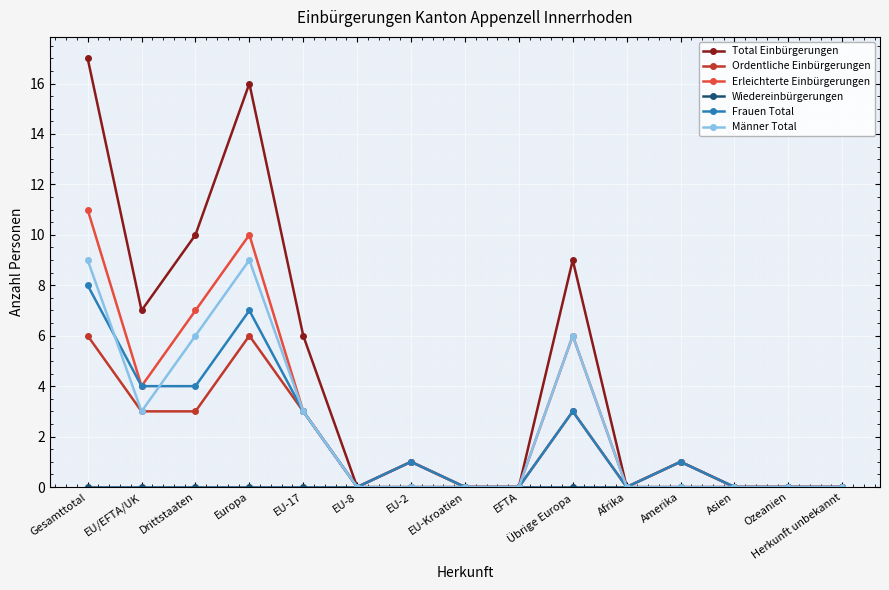

The Ordentliche Einbürgerungen series shows 0 at Herkunft unbekannt. True or false?

True